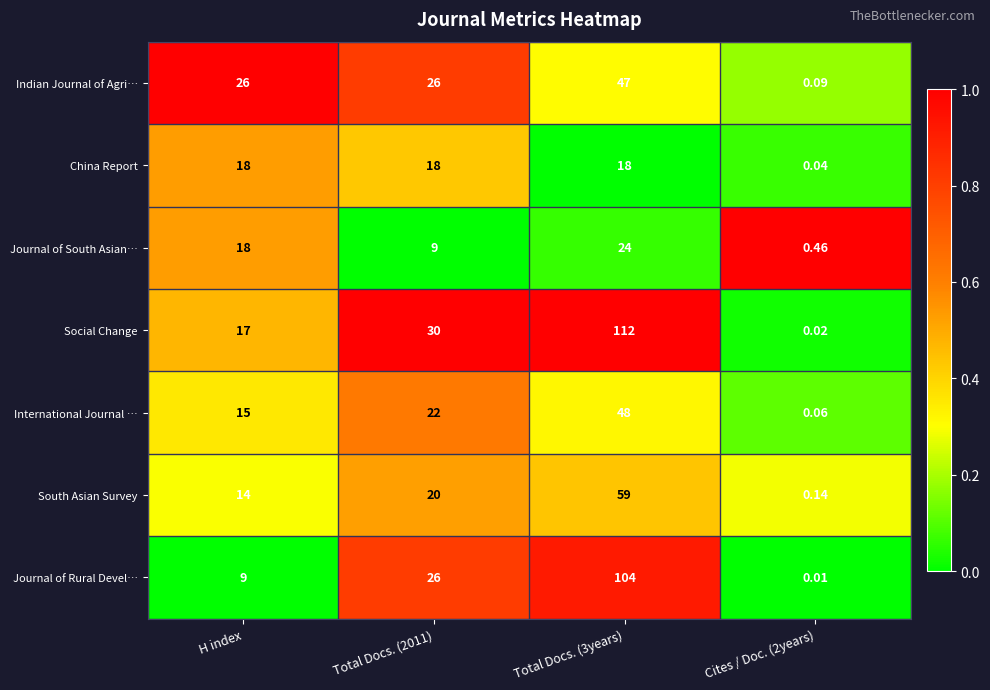

Count the number of categories in the chart.

4